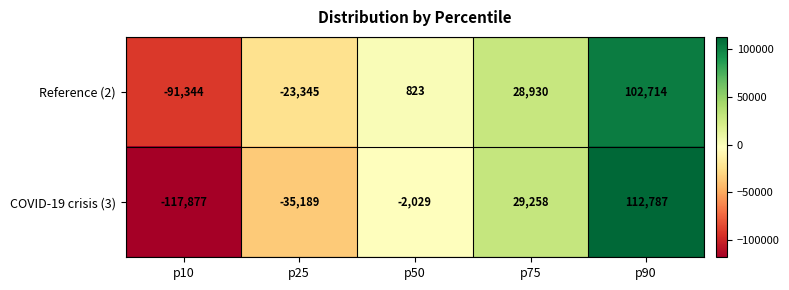

At p10, list the series in order from largest to smallest.

Reference (2), COVID-19 crisis (3)